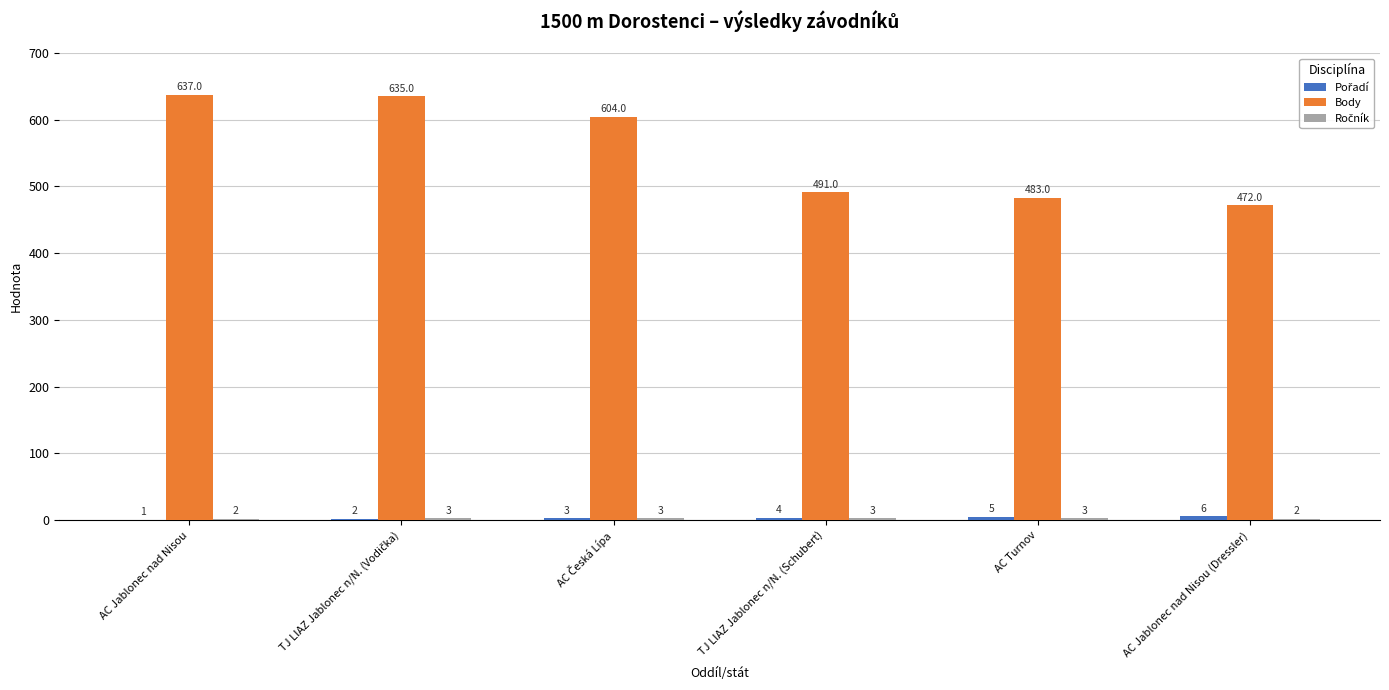

At which category does the chart reach its peak across all series?

AC Jablonec nad Nisou